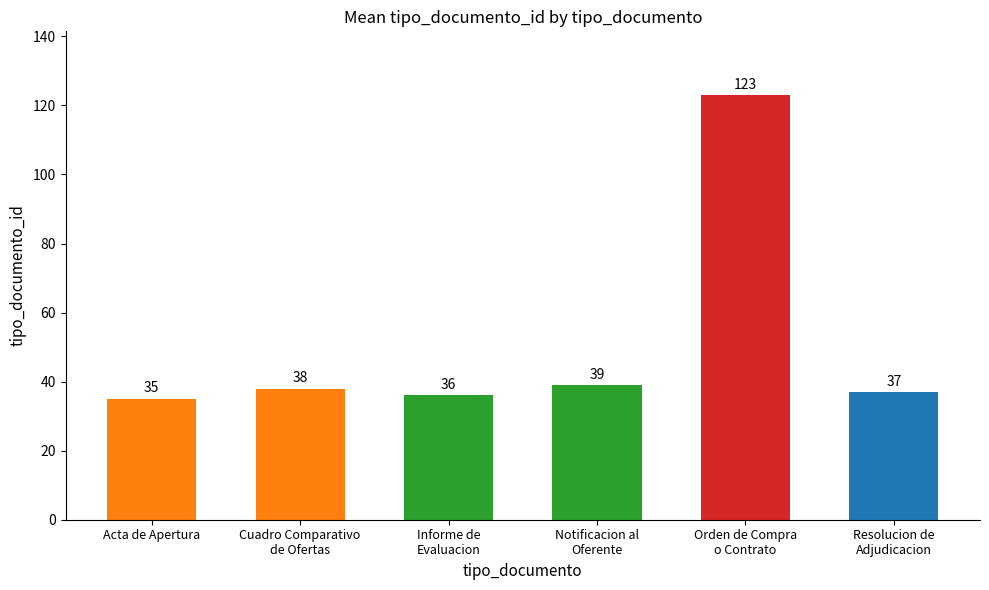

What is the difference between the maximum and second lowest values?

87